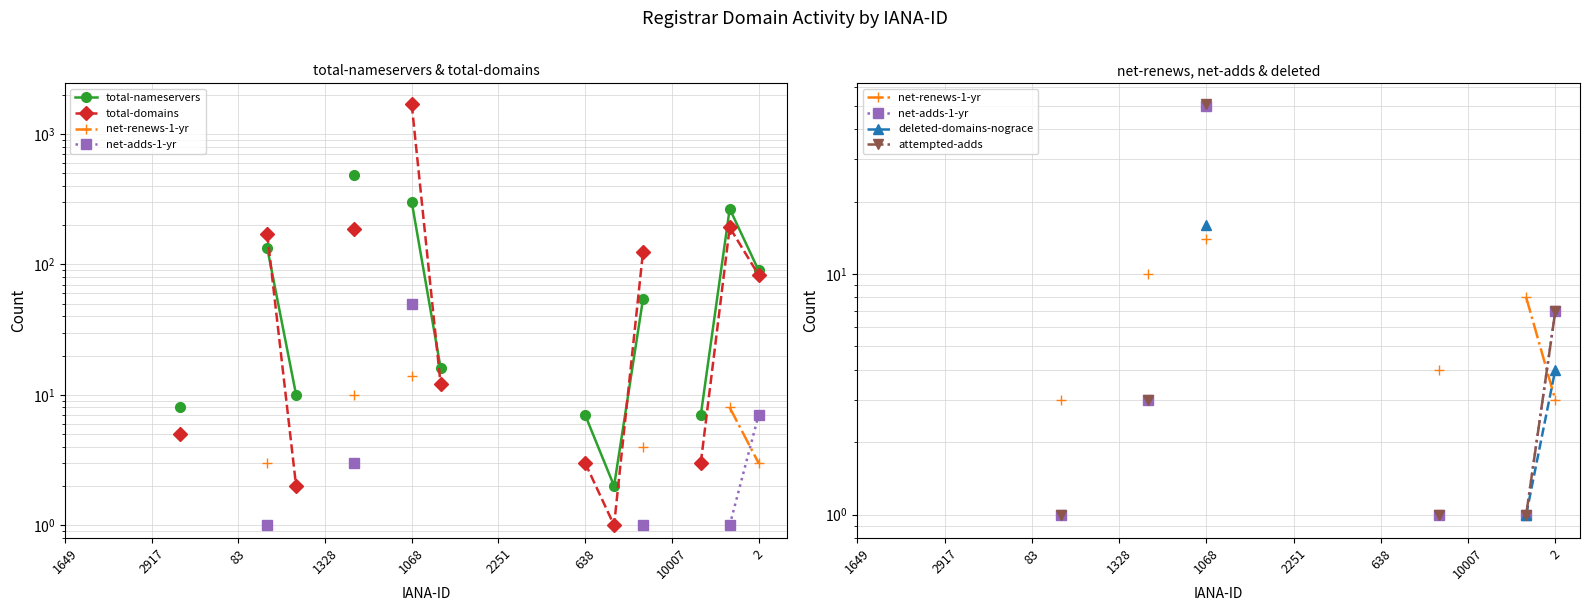

At which category does the chart reach its peak across all series?

1068